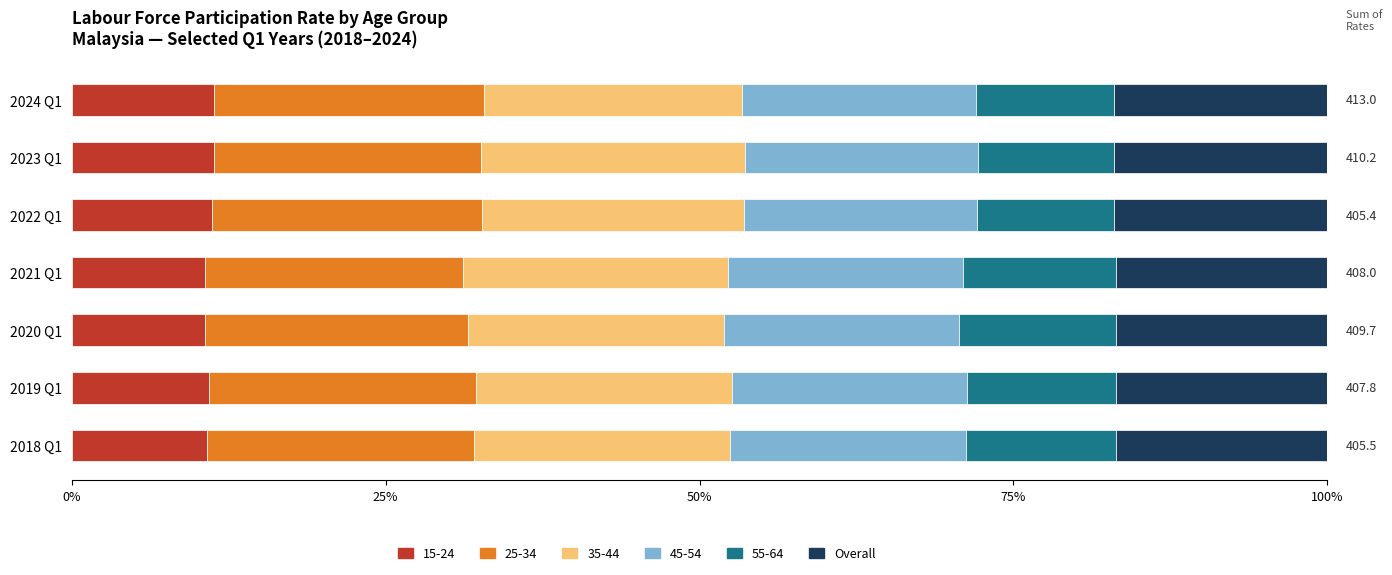

What is the lowest value of the 15-24 series?

10.6